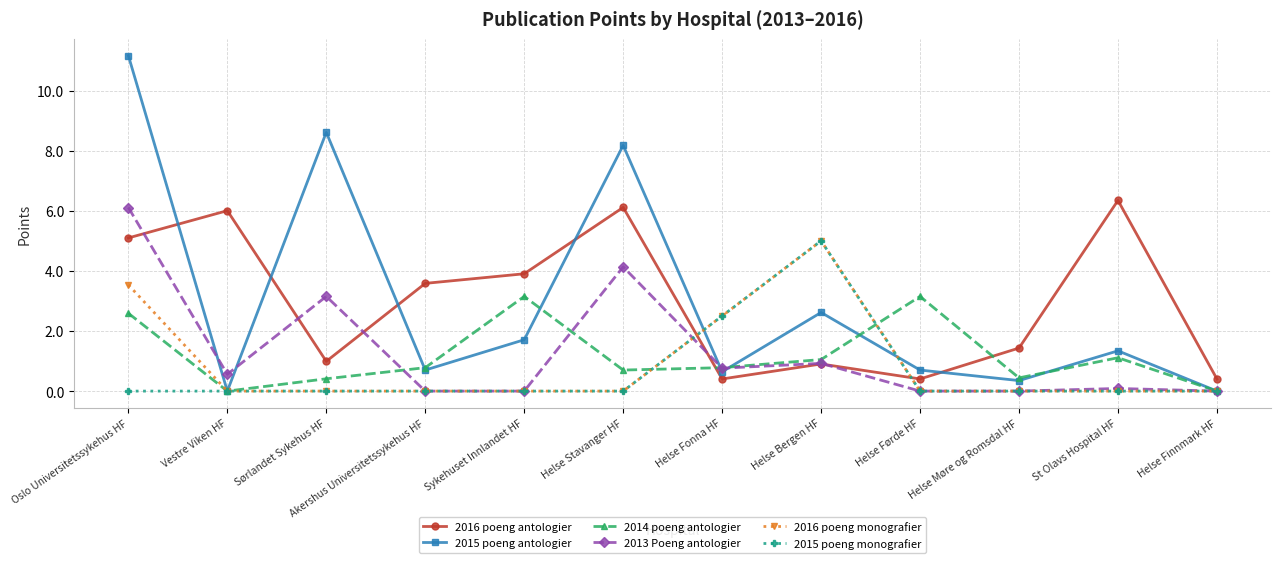

True or false: 2016 poeng monografier has a value of 1.1 at Oslo Universitetssykehus HF.

False